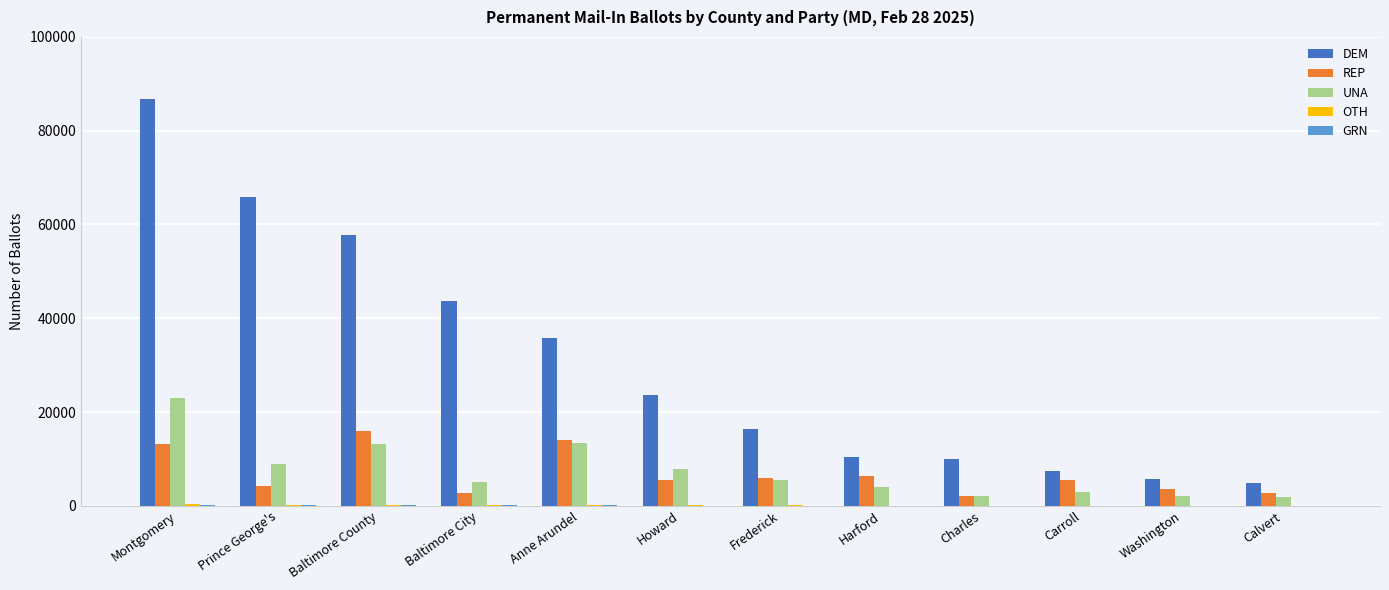

Are the bars grouped side by side (vs. stacked)?

Yes